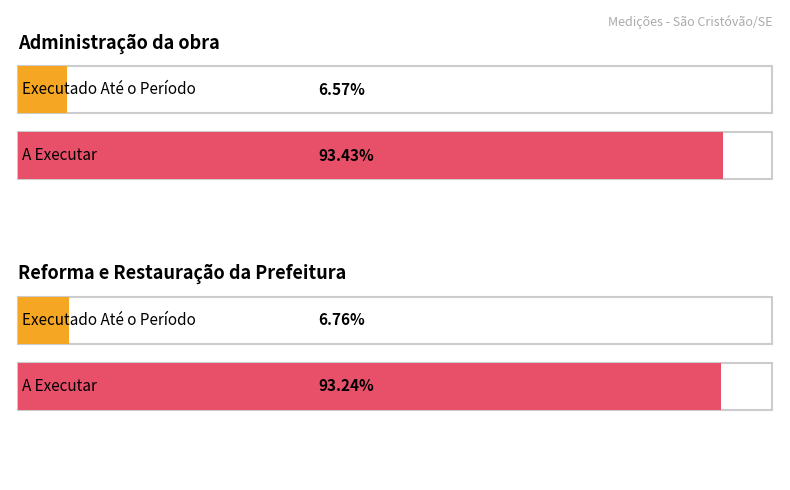

How many groups of bars are there?

2